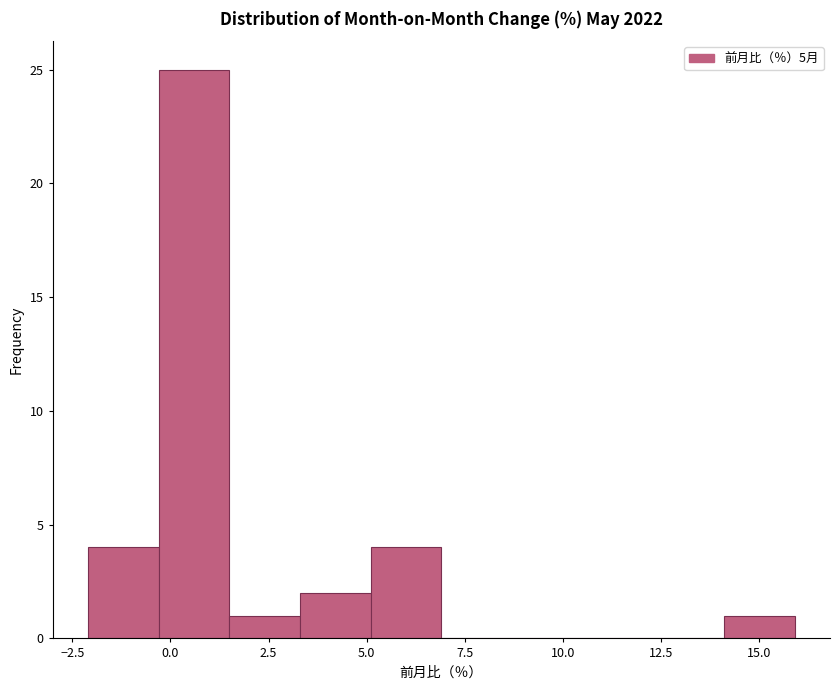

Read against the x-axis, roughly where is the centre of the tallest bar?

0.5